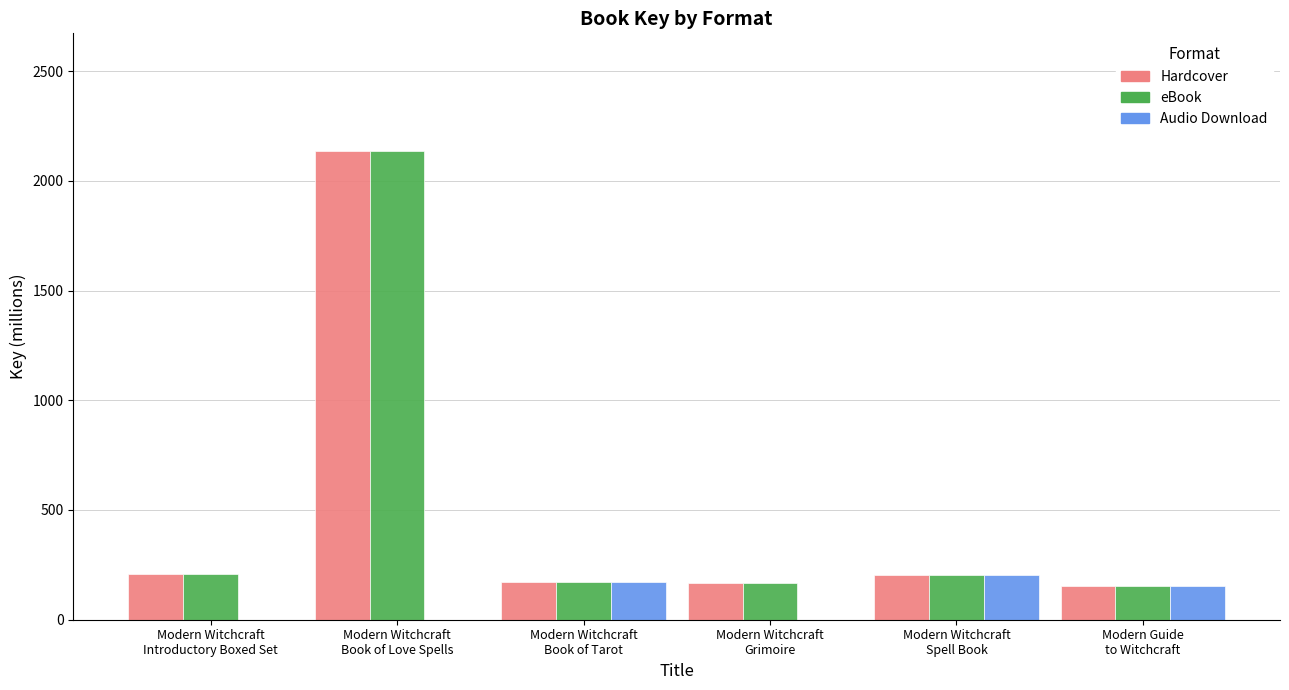

At which category is the sum across all series the highest?

Modern Witchcraft
Book of Love Spells